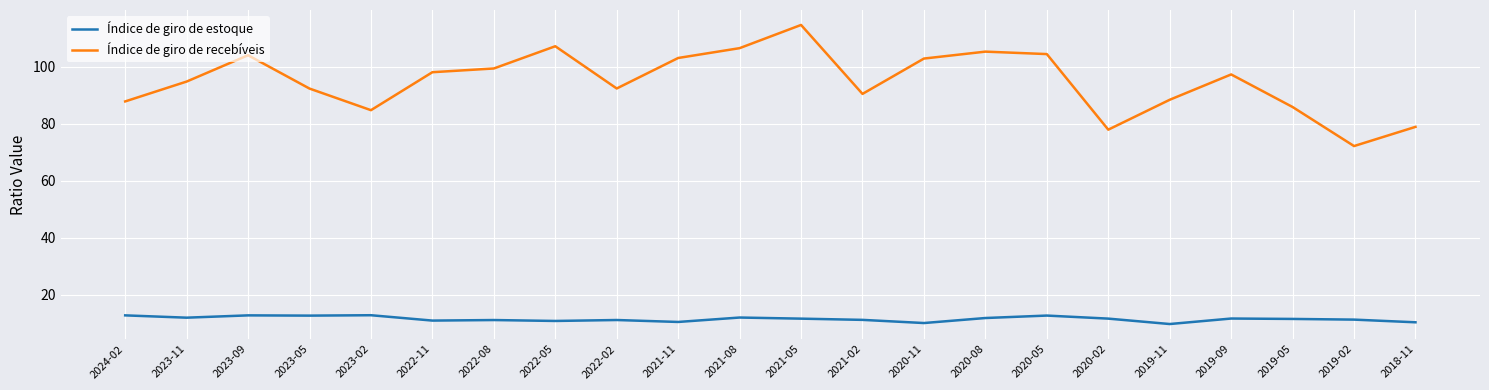

At which category does the chart reach its peak across all series?

2021-05